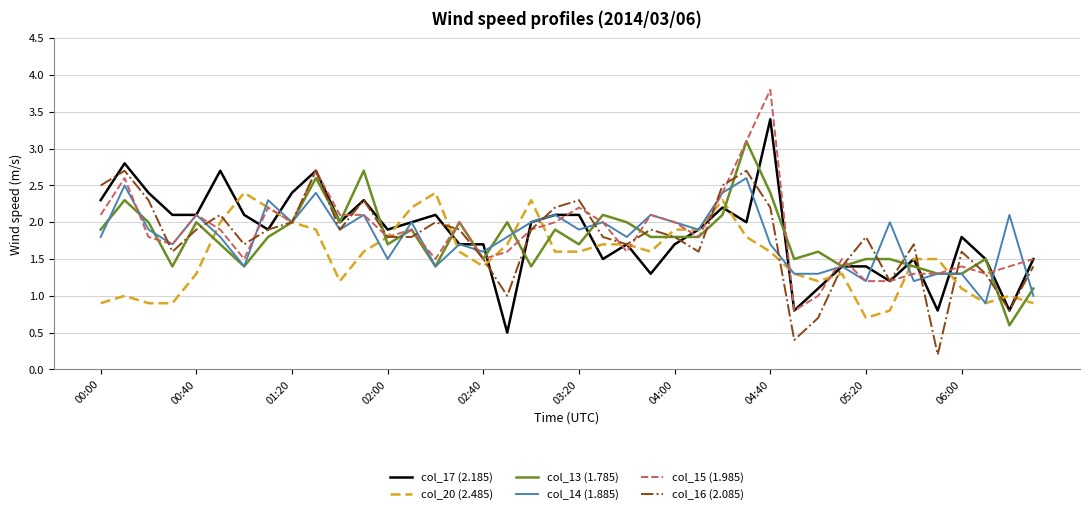

What is the lowest value of the col_15 (1.985) series?

0.8